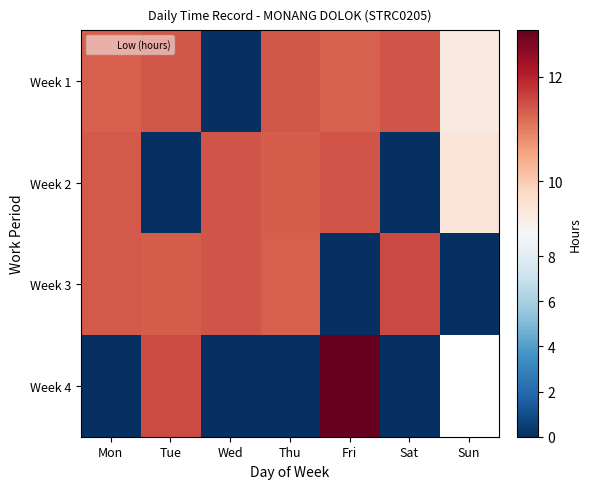

True or false: Week 2 has a value of 11.4 at Thu.

True